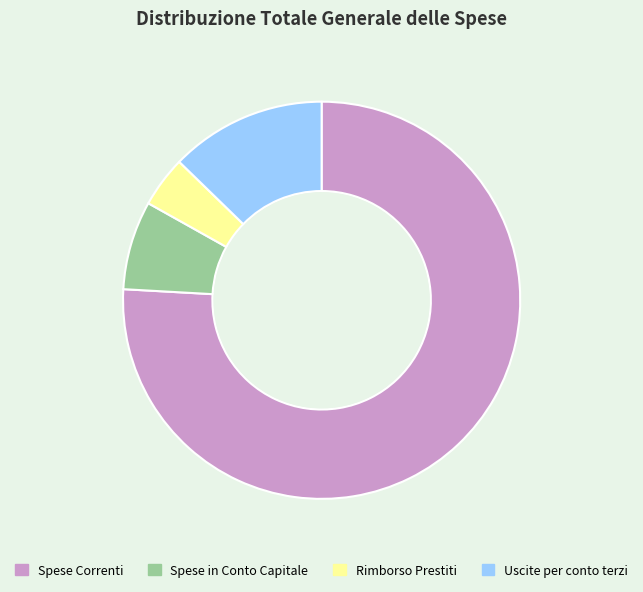

Combined, do Spese in Conto Capitale and Uscite per conto terzi account for over 50%?

No